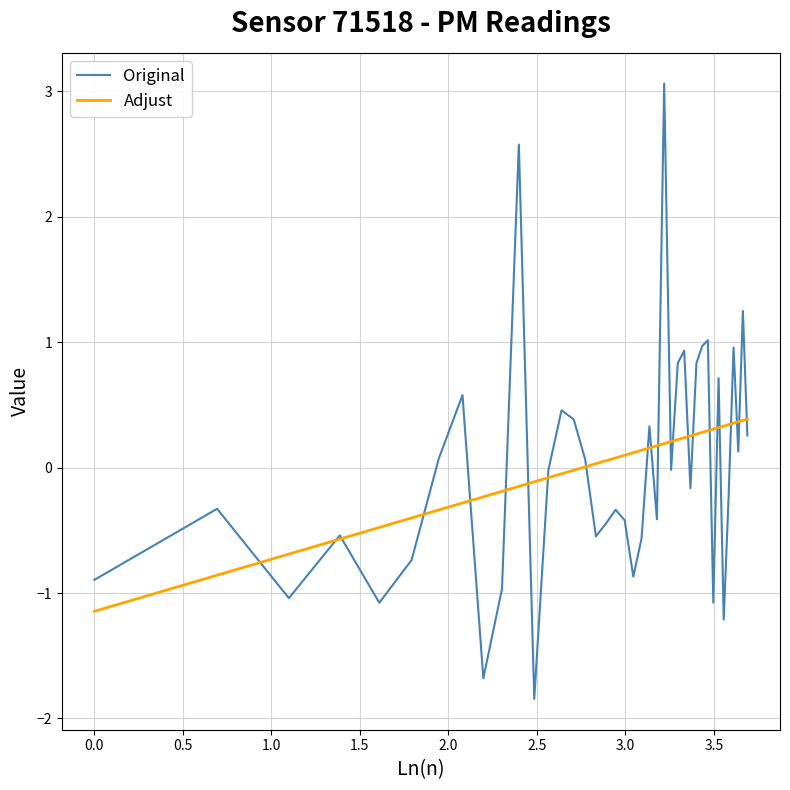

Rank the series by their maximum value, from lowest to highest.

Adjust, Original